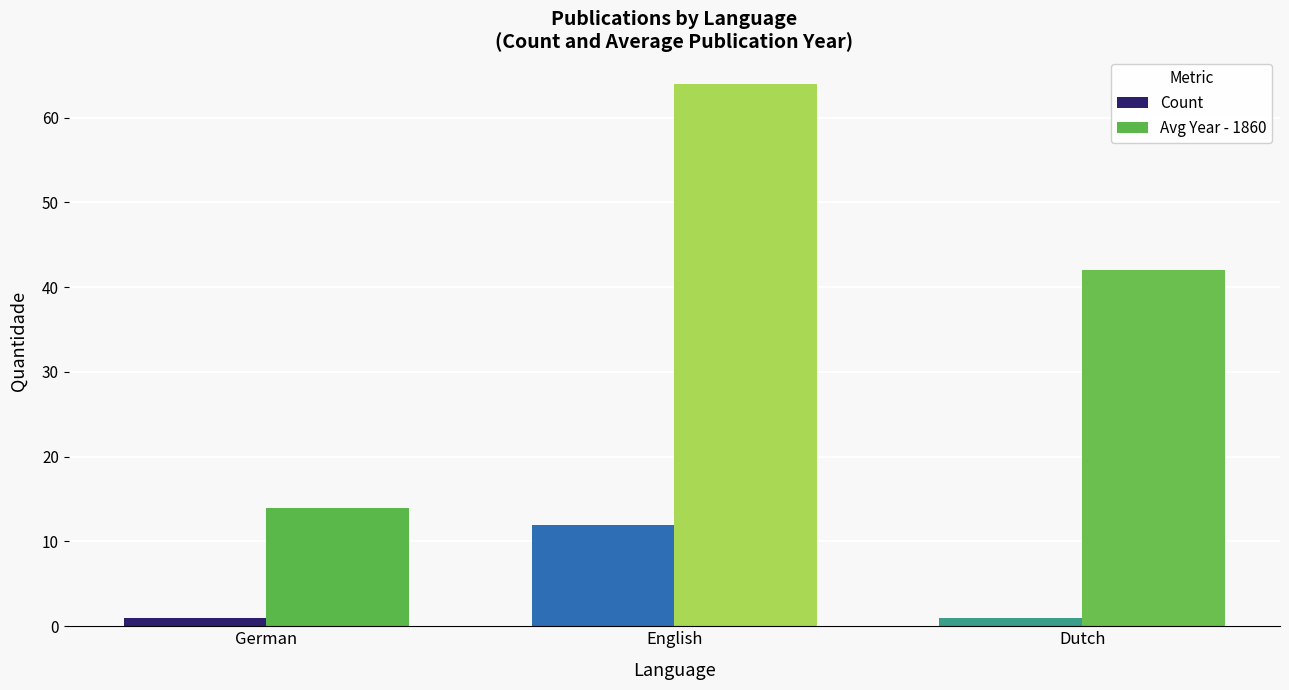

How many data points does each series have?

3